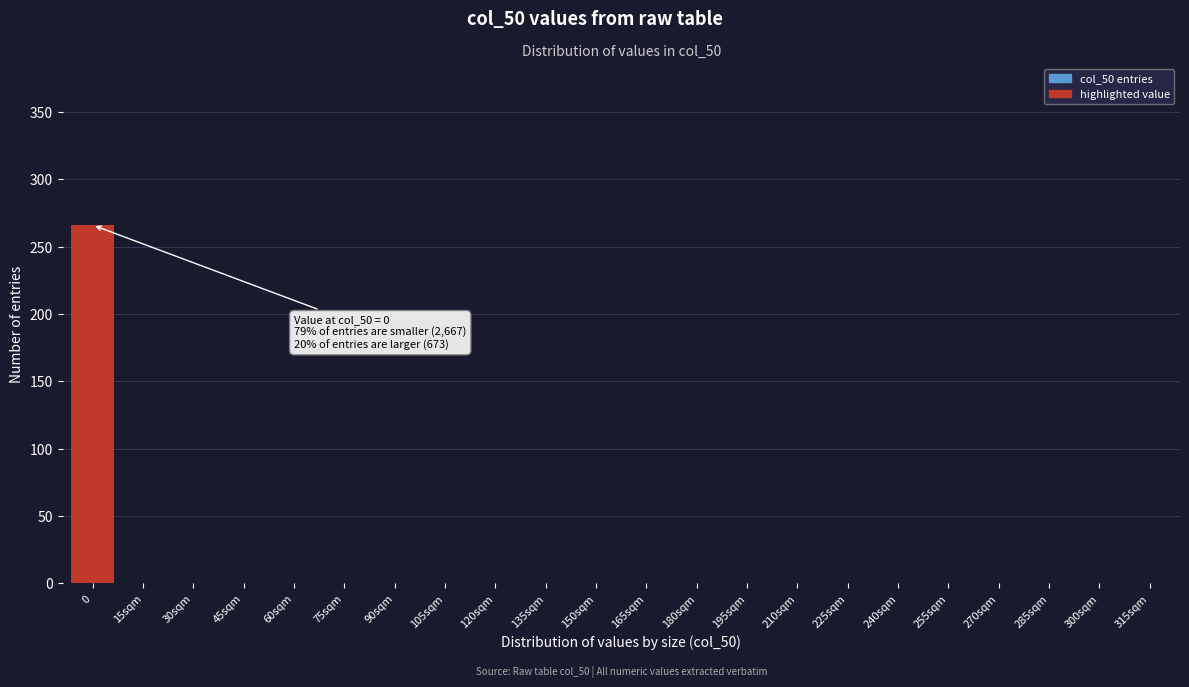

Reading left to right, transcribe all the data shown in this chart.

0=266	15sqm=0	30sqm=0	45sqm=0	60sqm=0	75sqm=0	90sqm=0	105sqm=0	120sqm=0	135sqm=0	150sqm=0	165sqm=0	180sqm=0	195sqm=0	210sqm=0	225sqm=0	240sqm=0	255sqm=0	270sqm=0	285sqm=0	300sqm=0	315sqm=0